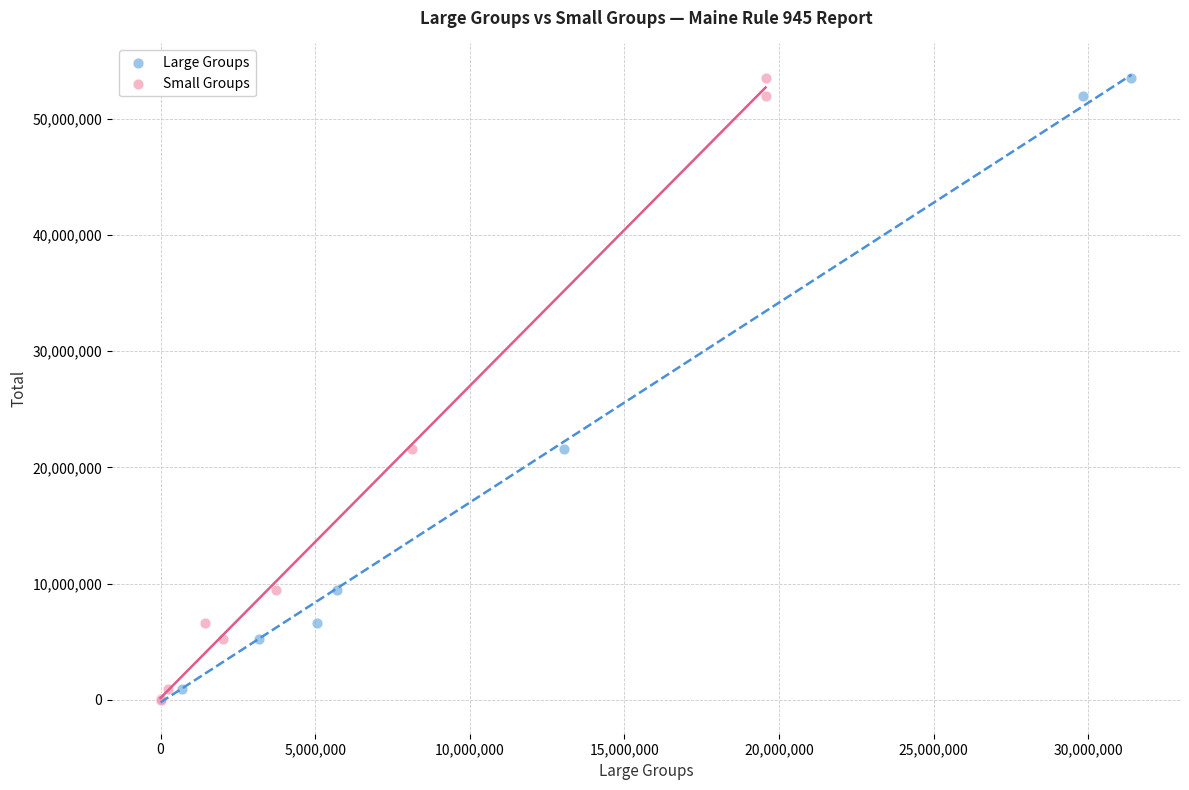

What are all the series names shown in the legend?

Large Groups, Small Groups